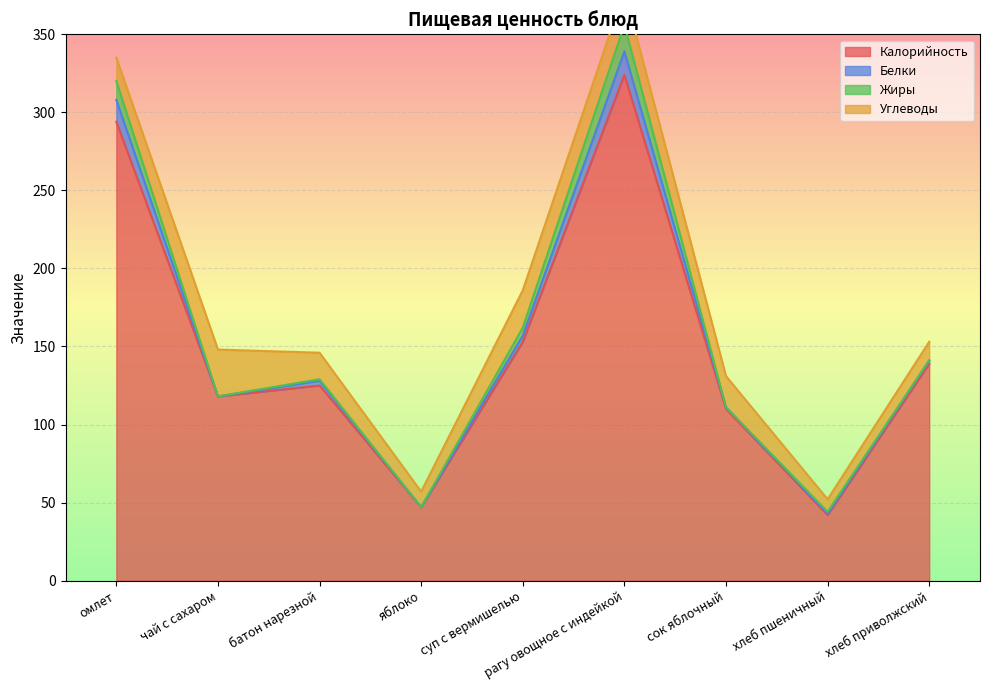

At which category does Белки reach its first local peak?

батон нарезной